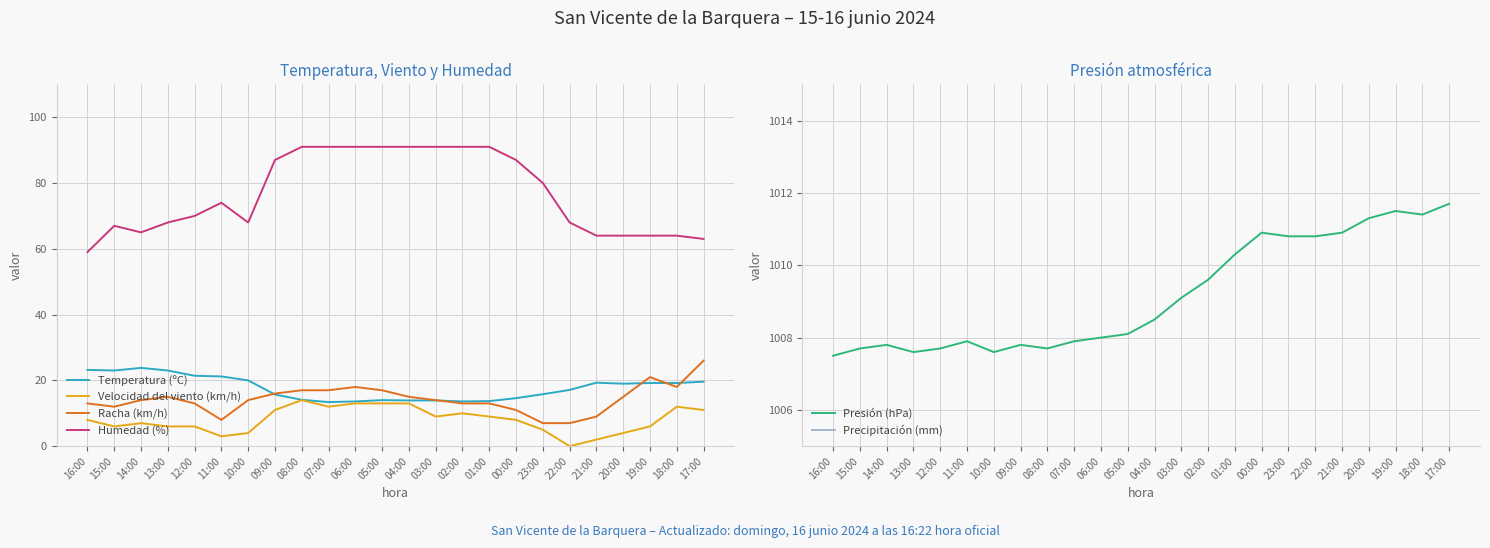

Reading left to right, extract all data points from this chart.

Temperatura (ºC): 23.2	23.0	23.8	23.0	21.4	21.2	20.0	15.7	14.1	13.4	13.6	14.0	13.9	13.9	13.6	13.7	14.6	15.8	17.1	19.3	19.0	19.2	19.2	19.6
Velocidad del viento (km/h): 8.0	6.0	7.0	6.0	6.0	3.0	4.0	11.0	14.0	12.0	13.0	13.0	13.0	9.0	10.0	9.0	8.0	5.0	0.0	2.0	4.0	6.0	12.0	11.0
Racha (km/h): 13.0	12.0	14.0	15.0	13.0	8.0	14.0	16.0	17.0	17.0	18.0	17.0	15.0	14.0	13.0	13.0	11.0	7.0	7.0	9.0	15.0	21.0	18.0	26.0
Humedad (%): 59.0	67.0	65.0	68.0	70.0	74.0	68.0	87.0	91.0	91.0	91.0	91.0	91.0	91.0	91.0	91.0	87.0	80.0	68.0	64.0	64.0	64.0	64.0	63.0
Presión (hPa): 1007.5	1007.7	1007.8	1007.6	1007.7	1007.9	1007.6	1007.8	1007.7	1007.9	1008.0	1008.1	1008.5	1009.1	1009.6	1010.3	1010.9	1010.8	1010.8	1010.9	1011.3	1011.5	1011.4	1011.7
Precipitación (mm): 0.0	0.0	0.0	0.0	0.0	0.0	0.0	0.0	0.0	0.0	0.0	0.0	0.0	0.0	0.0	0.0	0.0	0.0	0.0	0.0	0.0	0.0	0.0	0.0